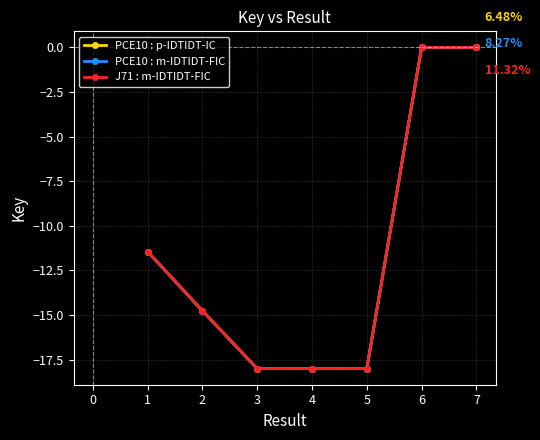

Does the chart have visible grid lines?

Yes